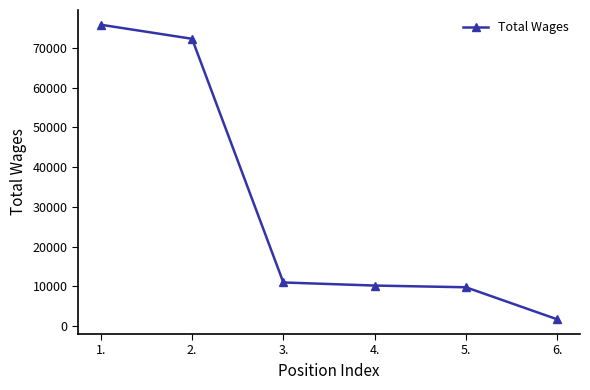

Reading right to left, list all the values displayed in this chart.

1702	9763	10193	10970	72283	75826